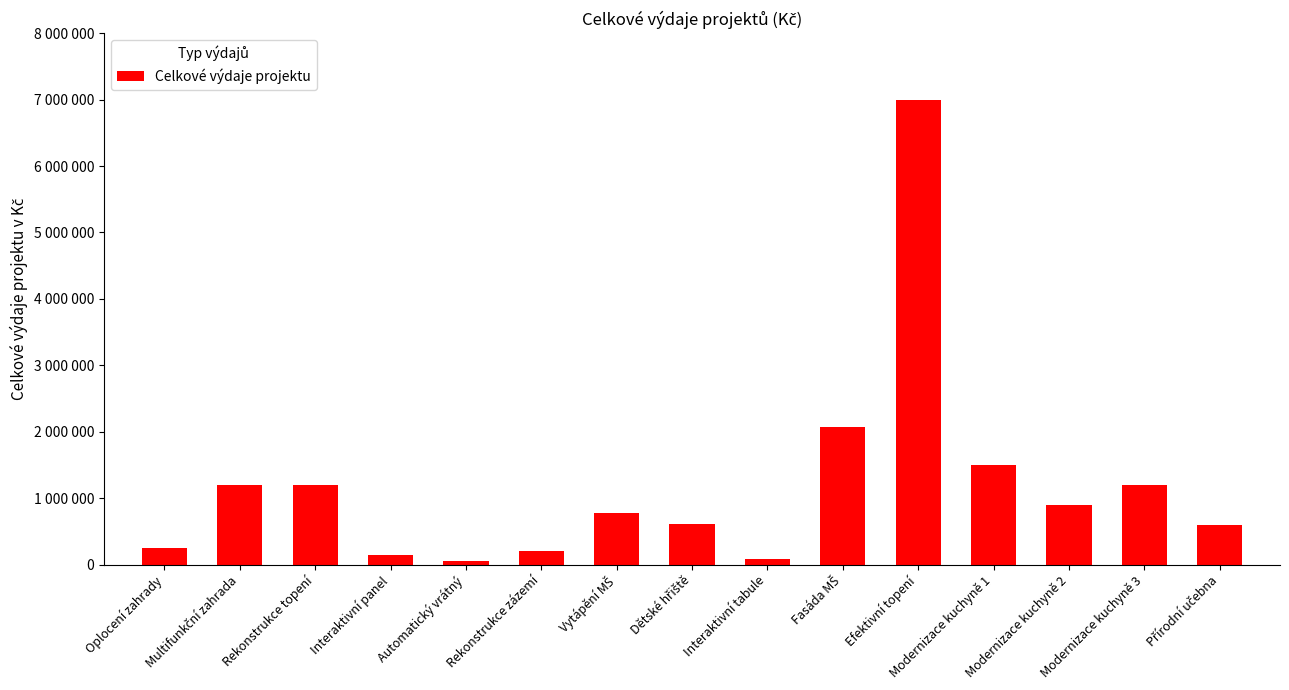

What is the change in value from Oplocení zahrady to Rekonstrukce zázemí?

-50000